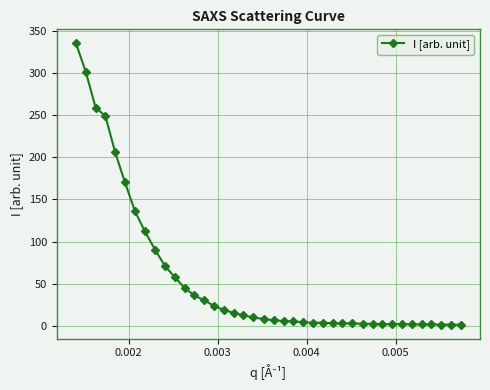

What is the maximum value shown in the chart?

335.0